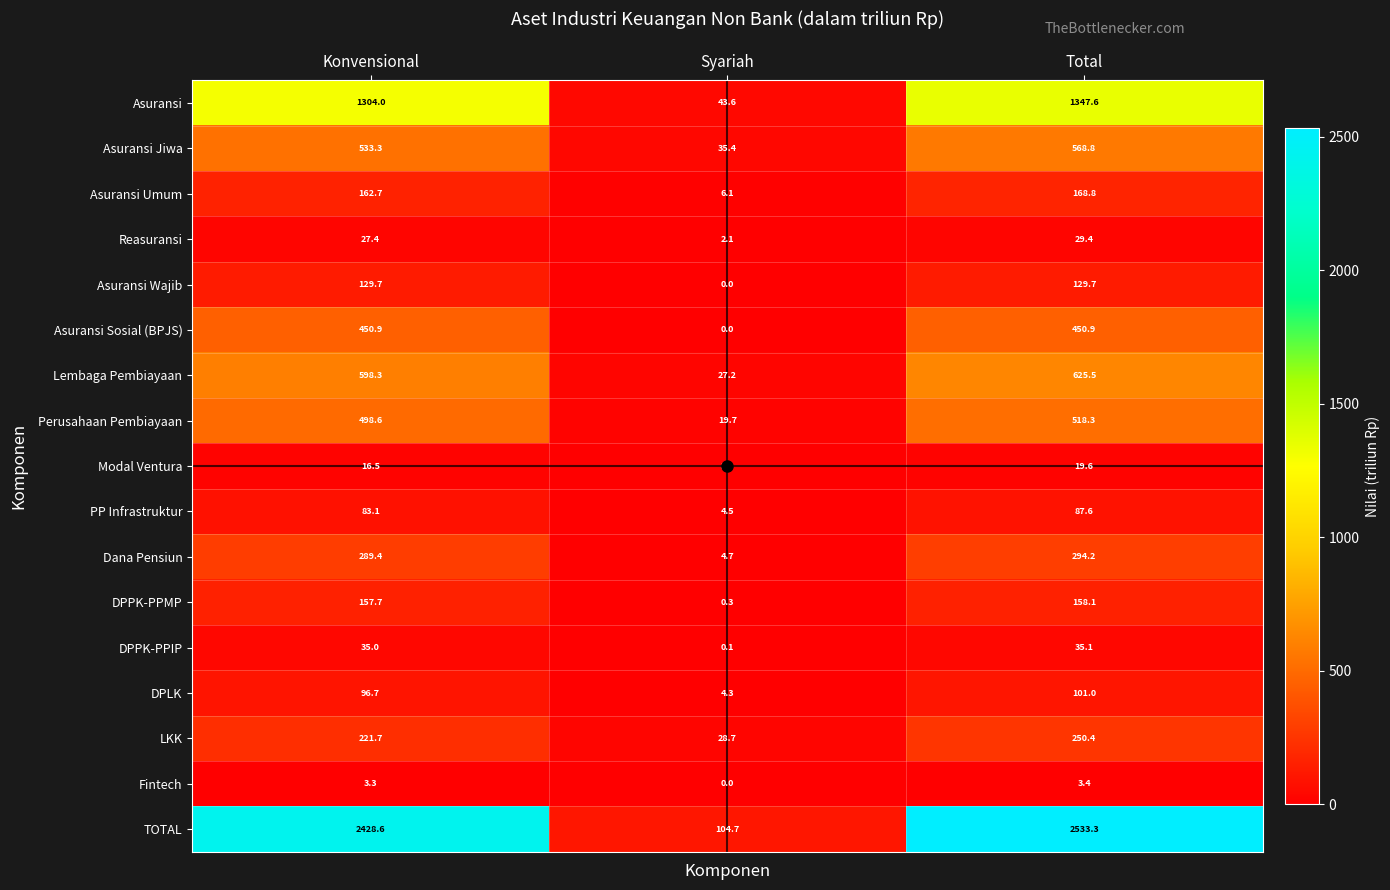

The value of Dana Pensiun at Syariah is 4.7. True or false?

True